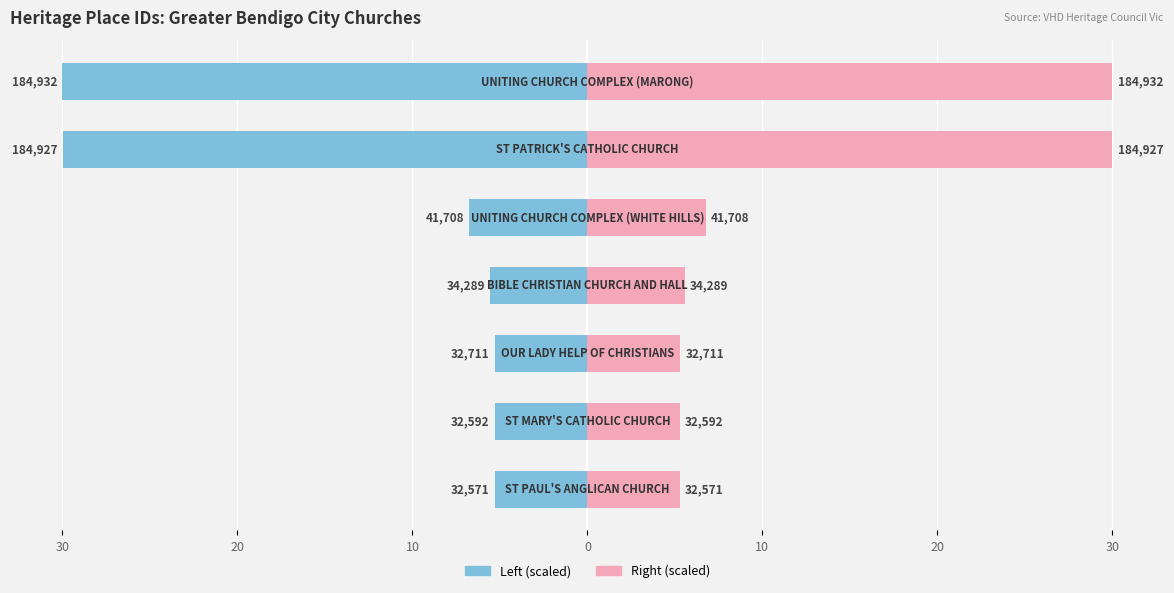

How many series are shown in this chart?

2